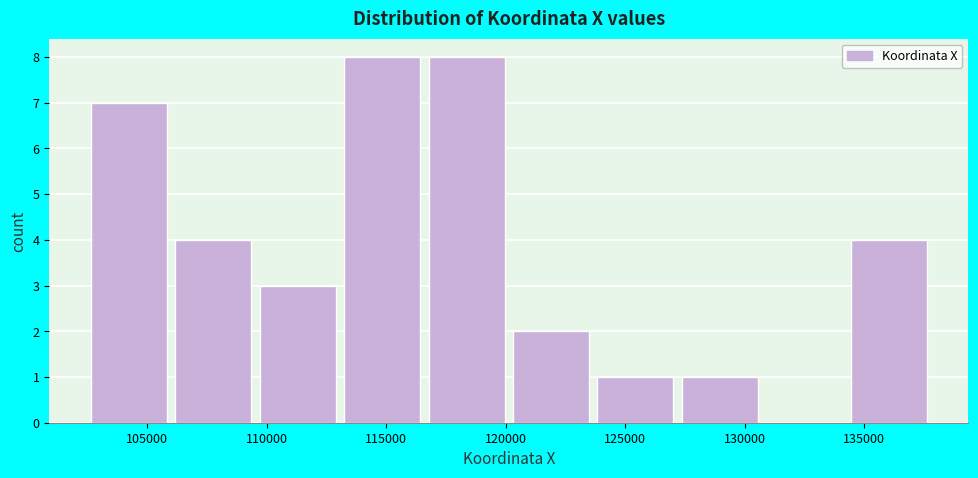

Reading left to right, transcribe this chart: for each bar, give the range it covers on the x-axis and its height. Neither the bar edges nor the heights are printed on the chart, so give them approximately, as read against the axes.

102500 to 106000: 7
106000 to 109500: 4
109500 to 113000: 3
113000 to 116500: 8
116500 to 120000: 8
120000 to 123500: 2
123500 to 127000: 1
127000 to 130500: 1
130500 to 134500: 0
134500 to 138000: 4